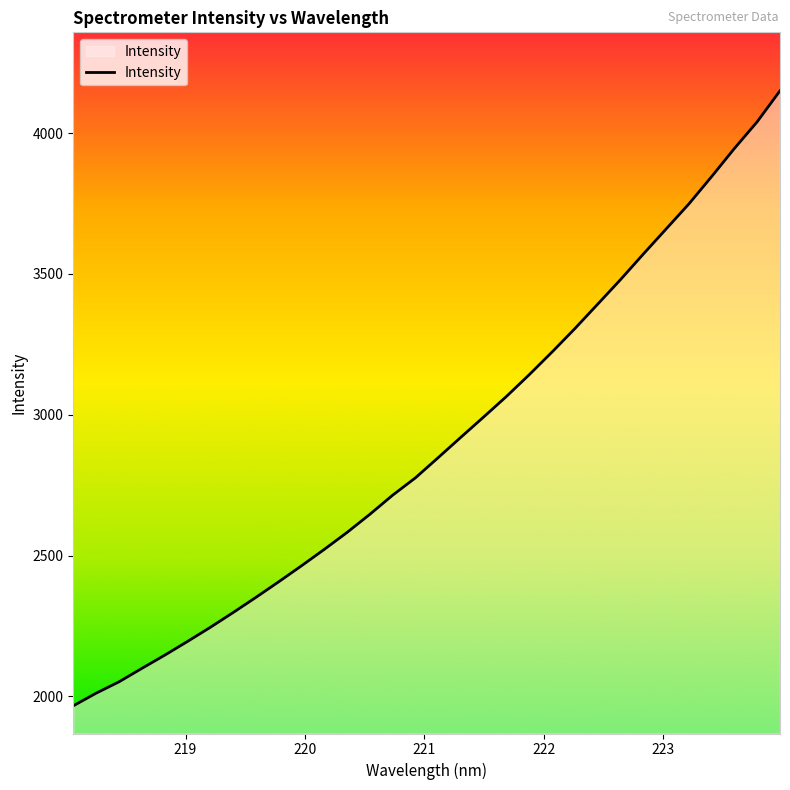

How many lines are shown in the chart?

1